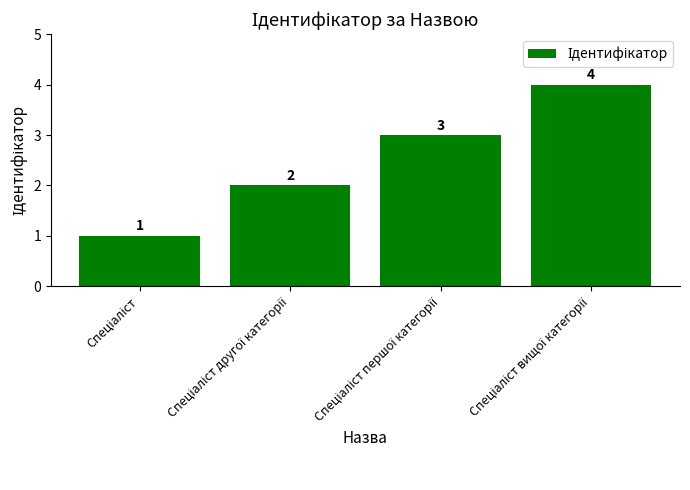

What is the greatest value displayed?

4